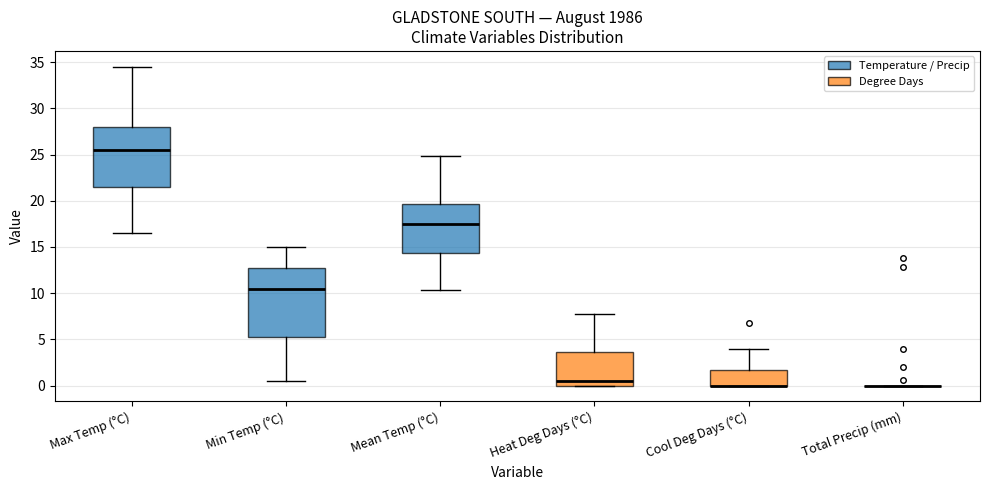

Where does the upper whisker of the box for Cool Deg Days (°C) end on the y-axis? The values are not printed on the chart, so give them approximately, as read against the axis.

4.0